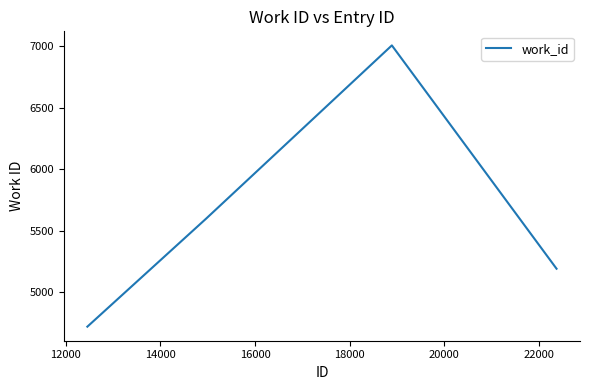

What is the difference between the second highest and minimum values?

877